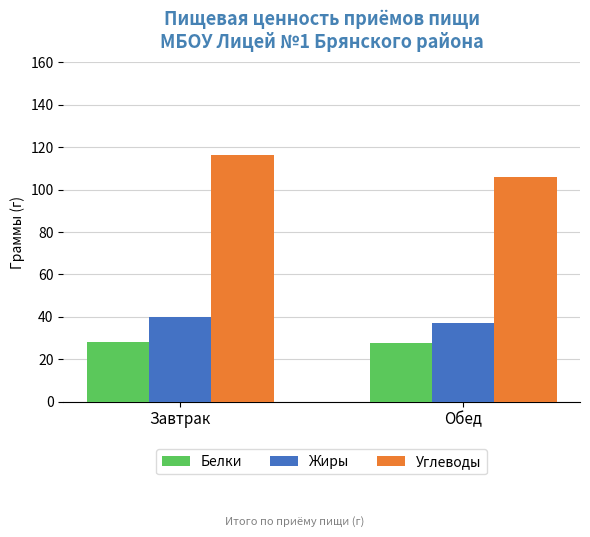

What is the spread (max minus min) of values at Завтрак?

88.0